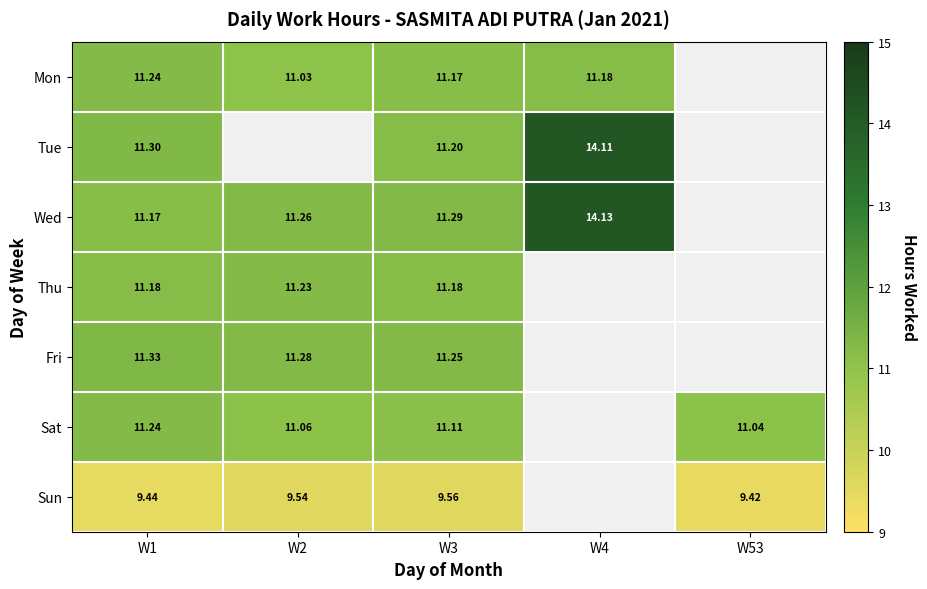

At which category is the sum across all series the highest?

W1